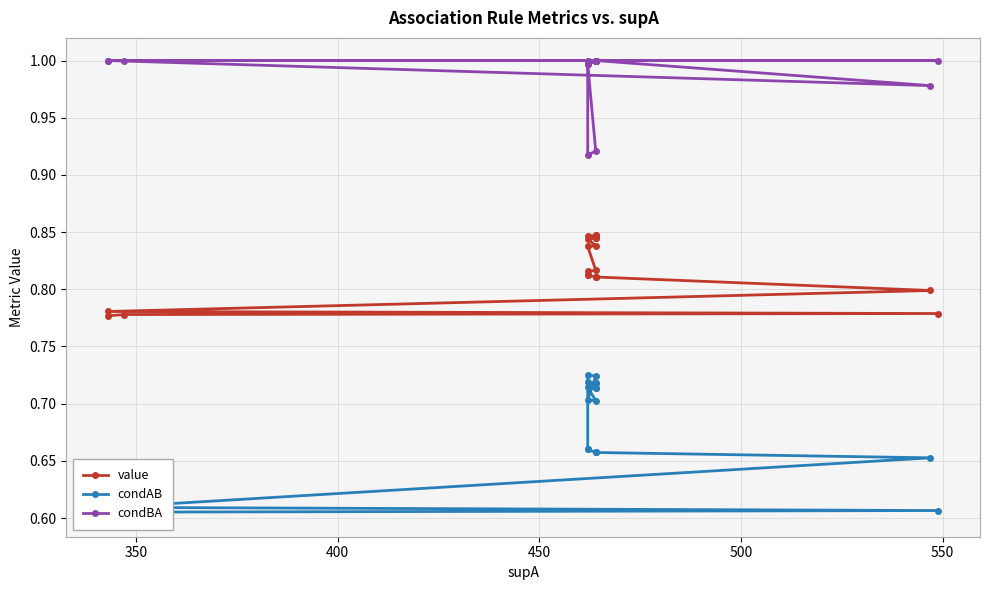

True or false: value and condBA intersect in this chart.

False